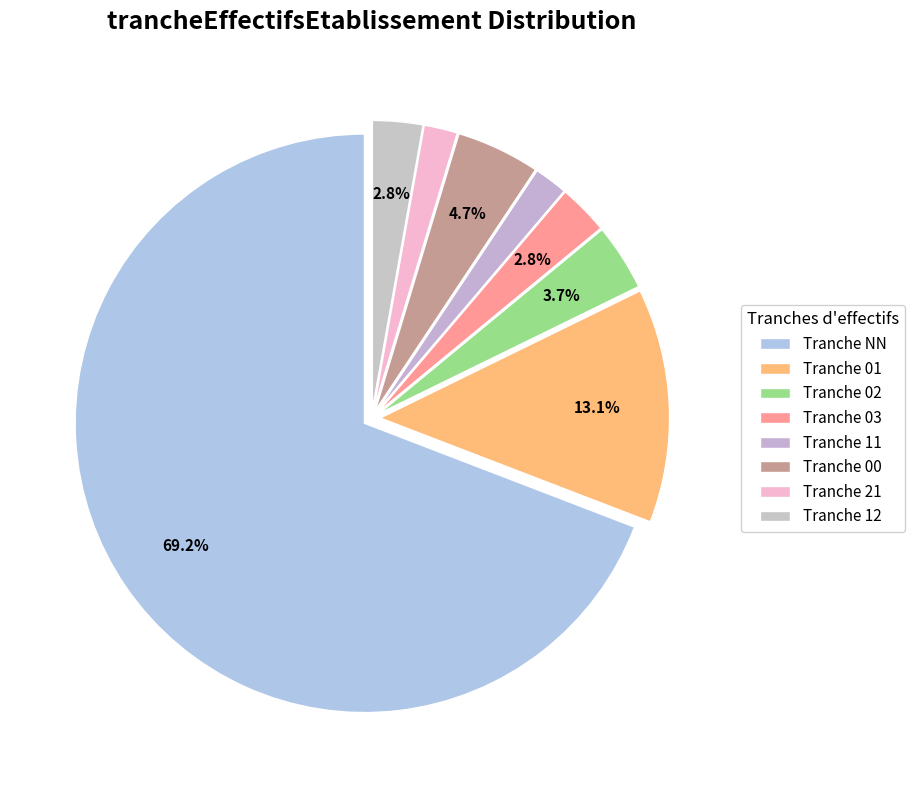

Is there a majority slice in this chart?

Yes